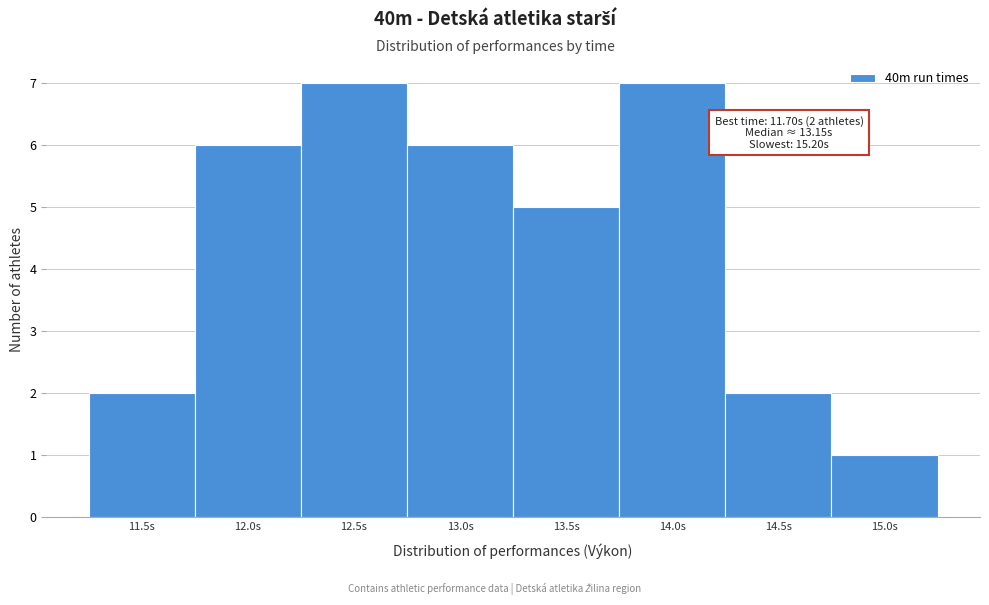

Reading right to left, extract all data points from this chart.

1	2	7	5	6	7	6	2